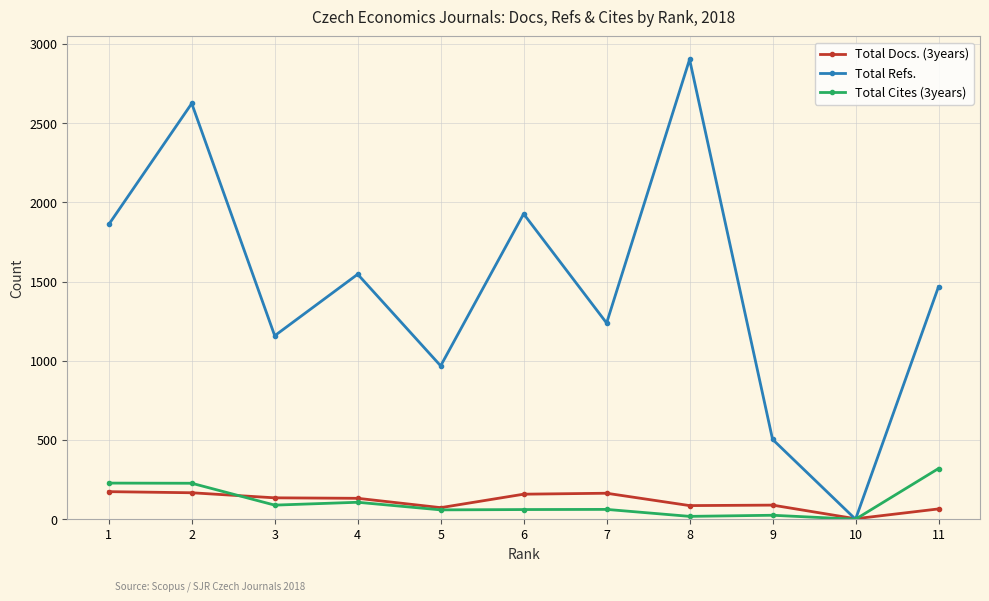

What is the maximum value shown in the chart?

2902